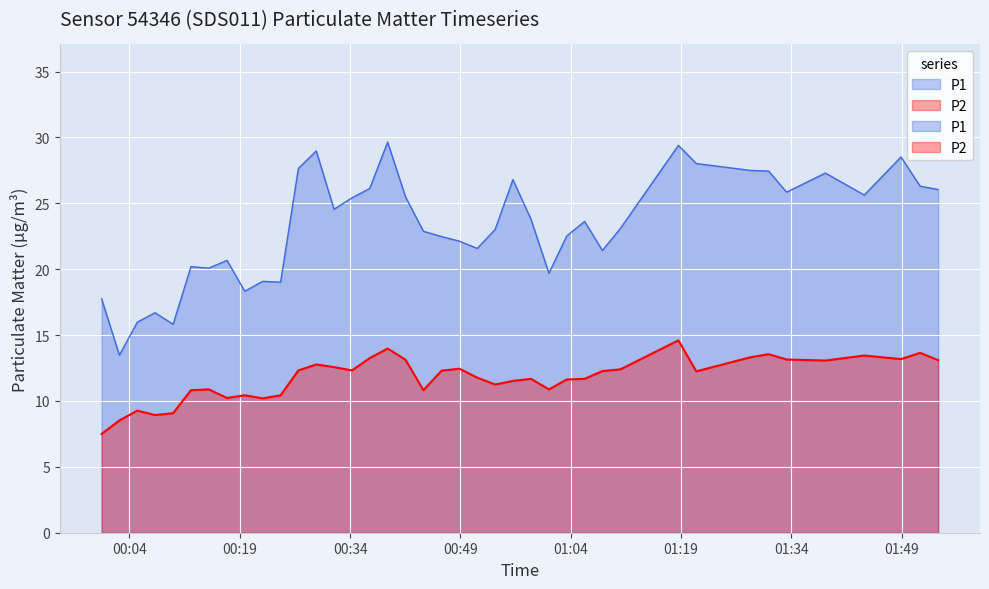

The P2 series shows 3.3 at 10. True or false?

False